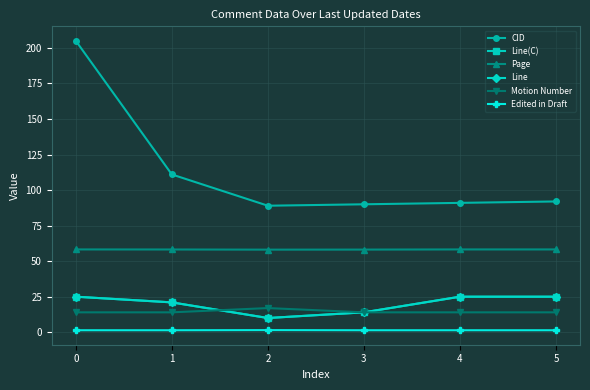

At 2, list the series in order from smallest to largest.

Edited in Draft, Line(C), Line, Motion Number, Page, CID